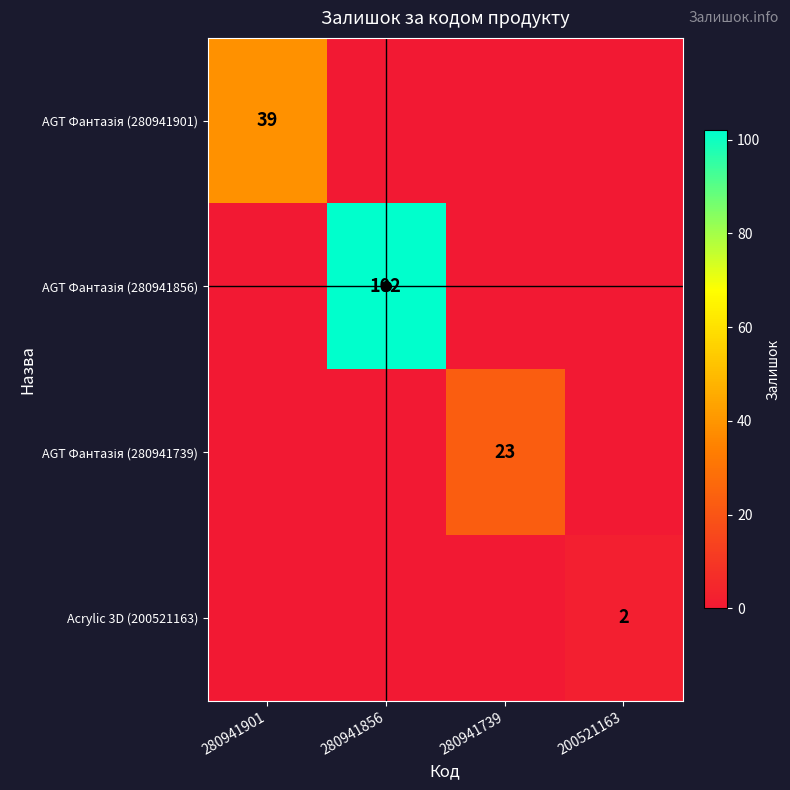

How many data points does each series have?

4